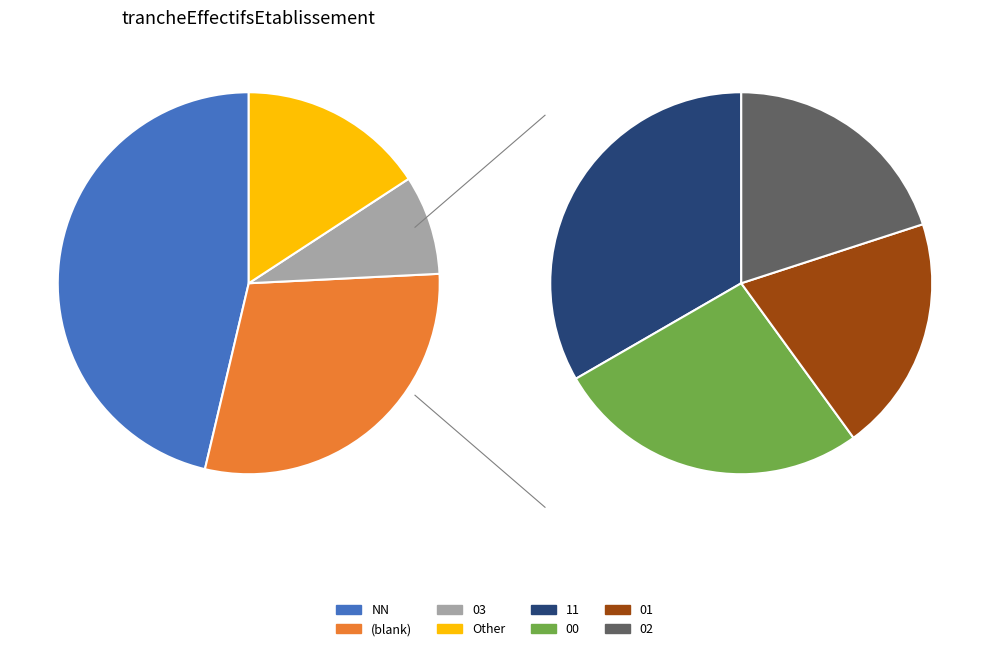

Is it true that 03 is 28% of the pie?

False